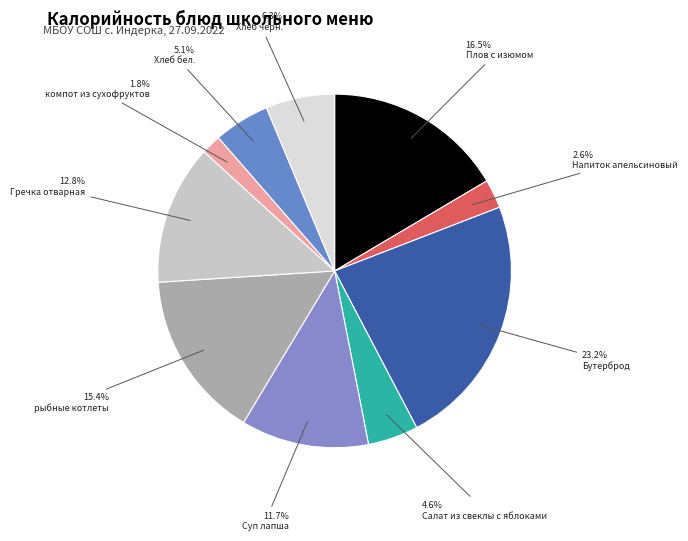

How many slices are in this pie chart?

10